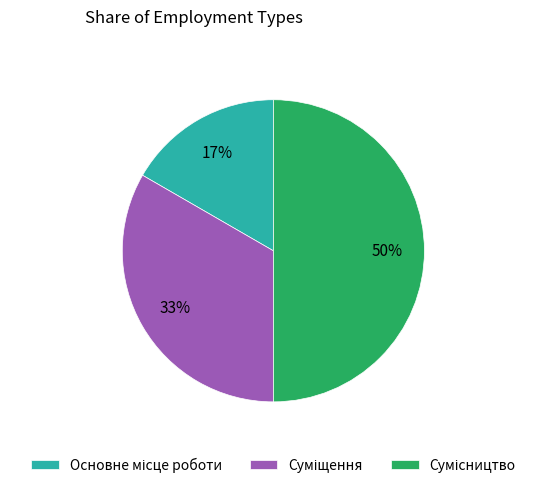

To the nearest percent, what is the average slice percentage?

33%